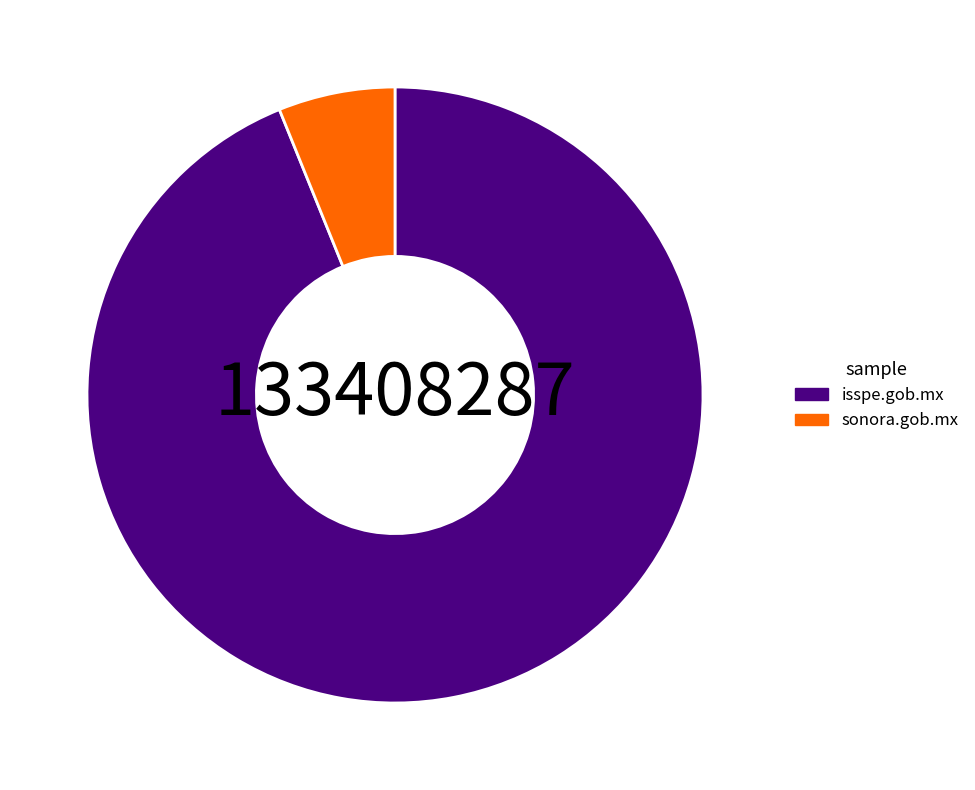

The sonora.gob.mx slice represents 1% of the pie. True or false?

False